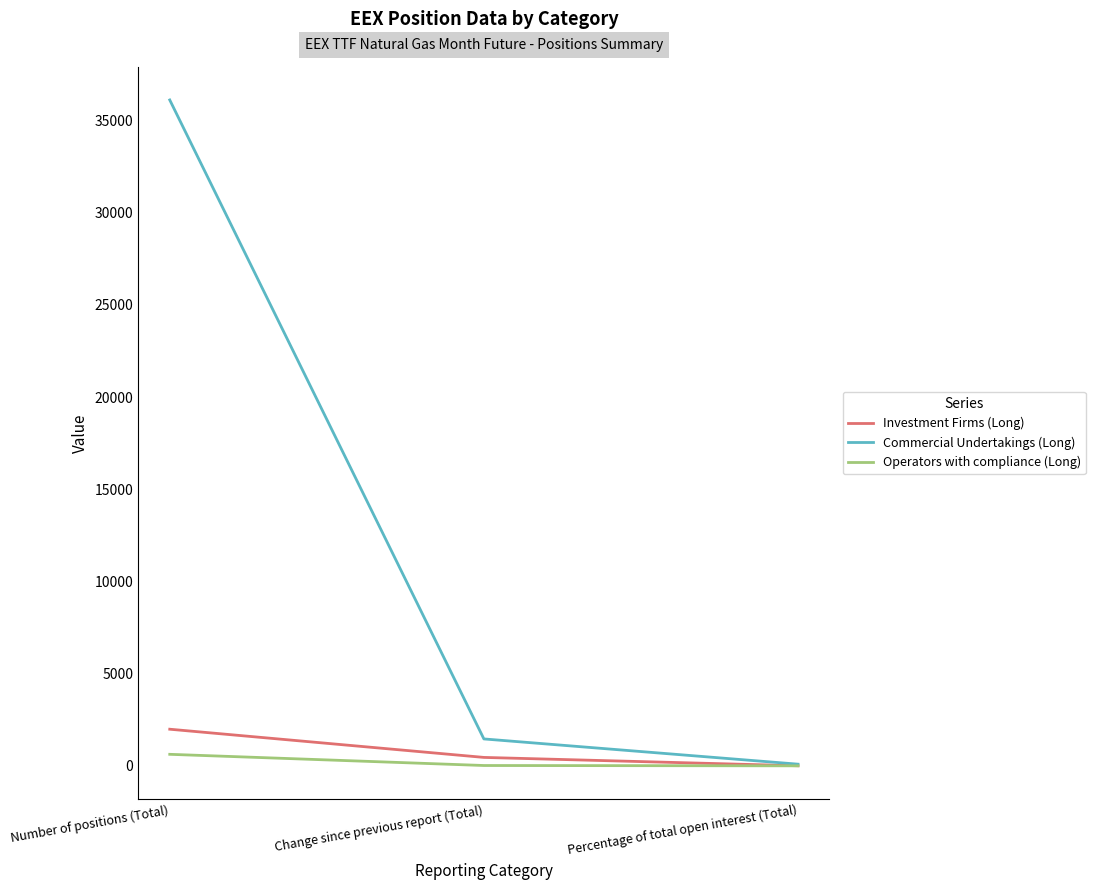

True or false: Operators with compliance (Long) has a value of 1.6 at Percentage of total open interest (Total).

True